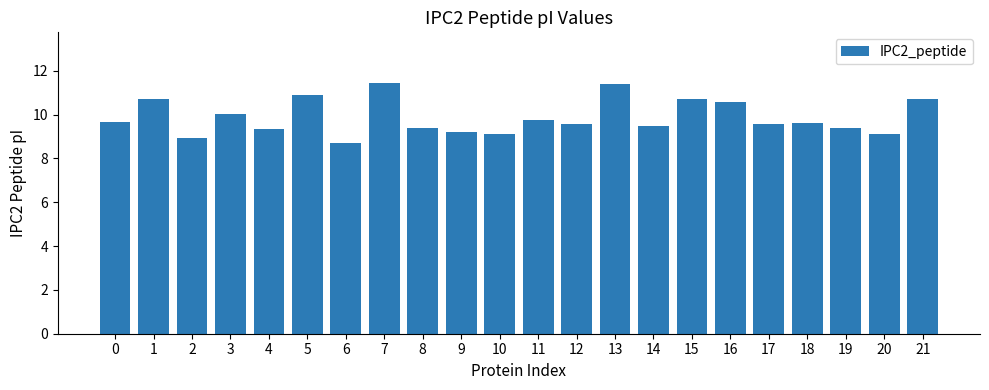

Count the number of data series in this chart.

1